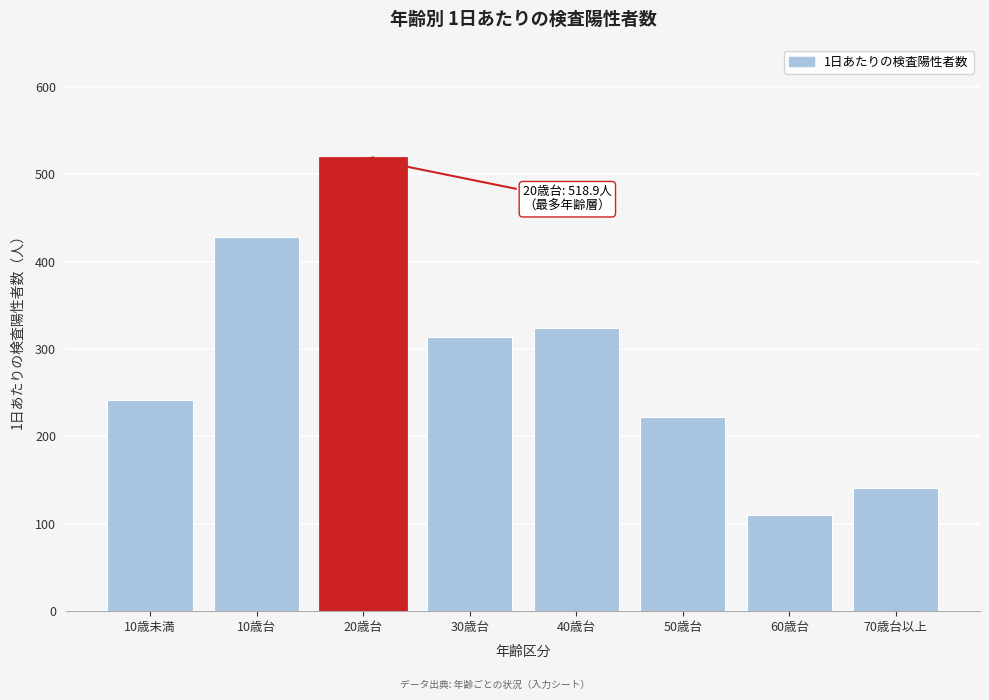

Reading left to right, extract all data points from this chart.

242.1	428.4	518.9	313.9	324.3	222.0	109.9	141.3